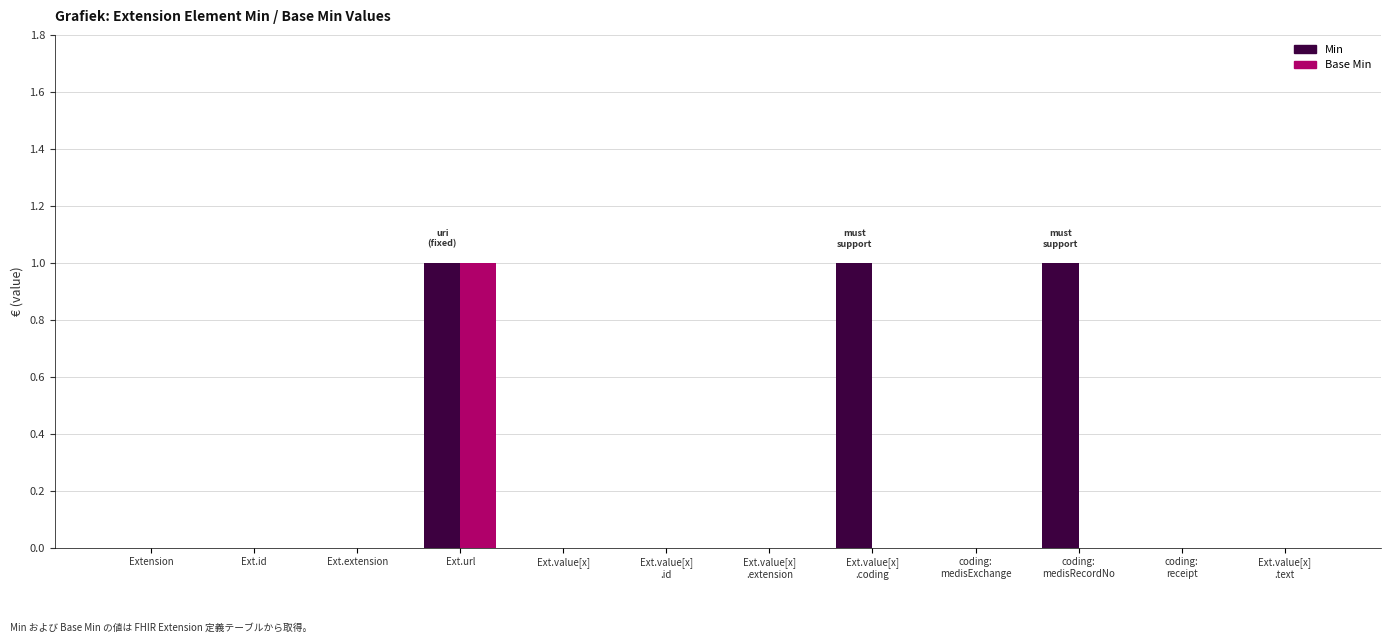

The value of Min at Ext.value[x] is 0. True or false?

True